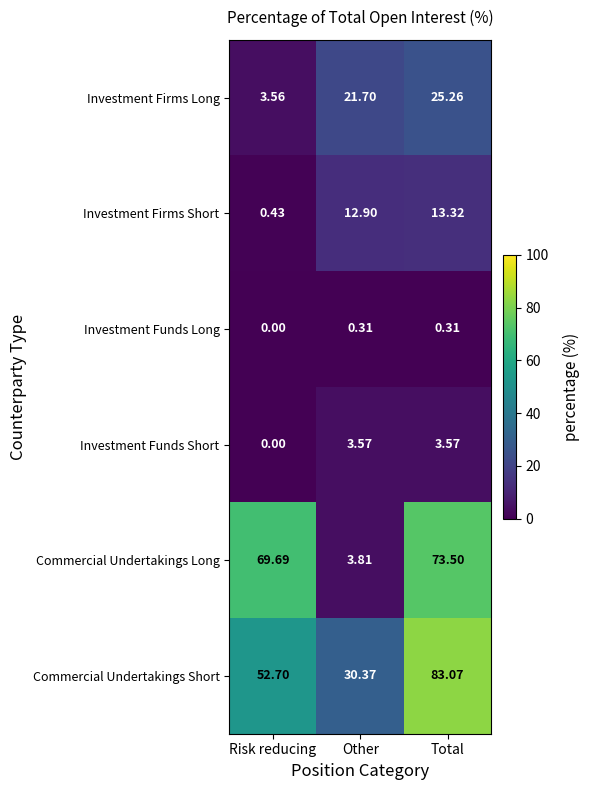

Which series changed the most between Other and Total?

Commercial Undertakings Long